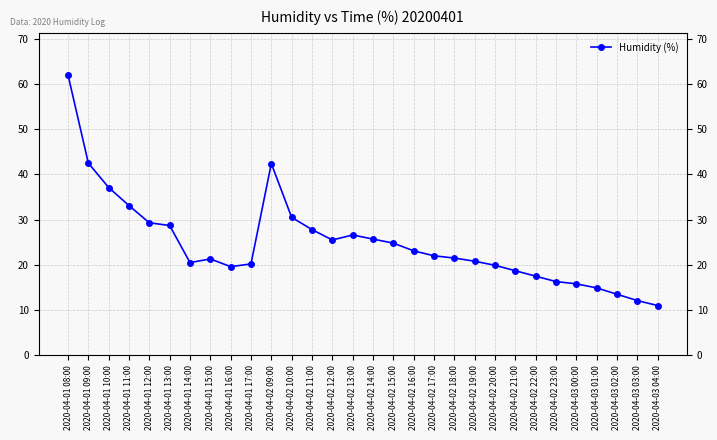

Rank the categories by value from highest to lowest.

2020-04-01 08:00, 2020-04-01 09:00, 2020-04-02 09:00, 2020-04-01 10:00, 2020-04-01 11:00, 2020-04-02 10:00, 2020-04-01 12:00, 2020-04-01 13:00, 2020-04-02 11:00, 2020-04-02 13:00, 2020-04-02 14:00, 2020-04-02 12:00, 2020-04-02 15:00, 2020-04-02 16:00, 2020-04-02 17:00, 2020-04-02 18:00, 2020-04-01 15:00, 2020-04-02 19:00, 2020-04-01 14:00, 2020-04-01 17:00, 2020-04-02 20:00, 2020-04-01 16:00, 2020-04-02 21:00, 2020-04-02 22:00, 2020-04-02 23:00, 2020-04-03 00:00, 2020-04-03 01:00, 2020-04-03 02:00, 2020-04-03 03:00, 2020-04-03 04:00